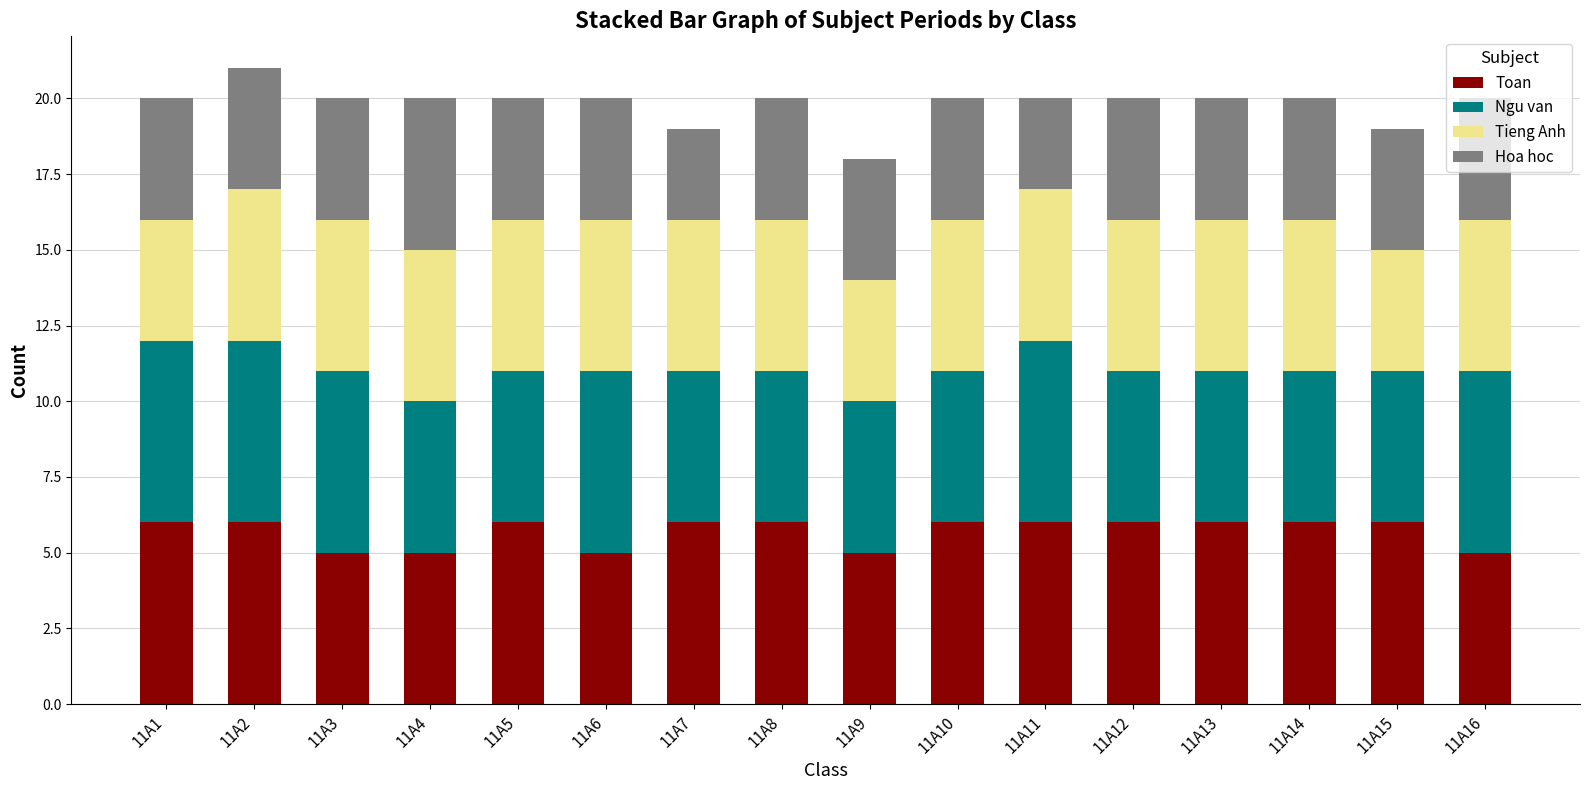

True or false: Toan has a value of 1 at 11A2.

False